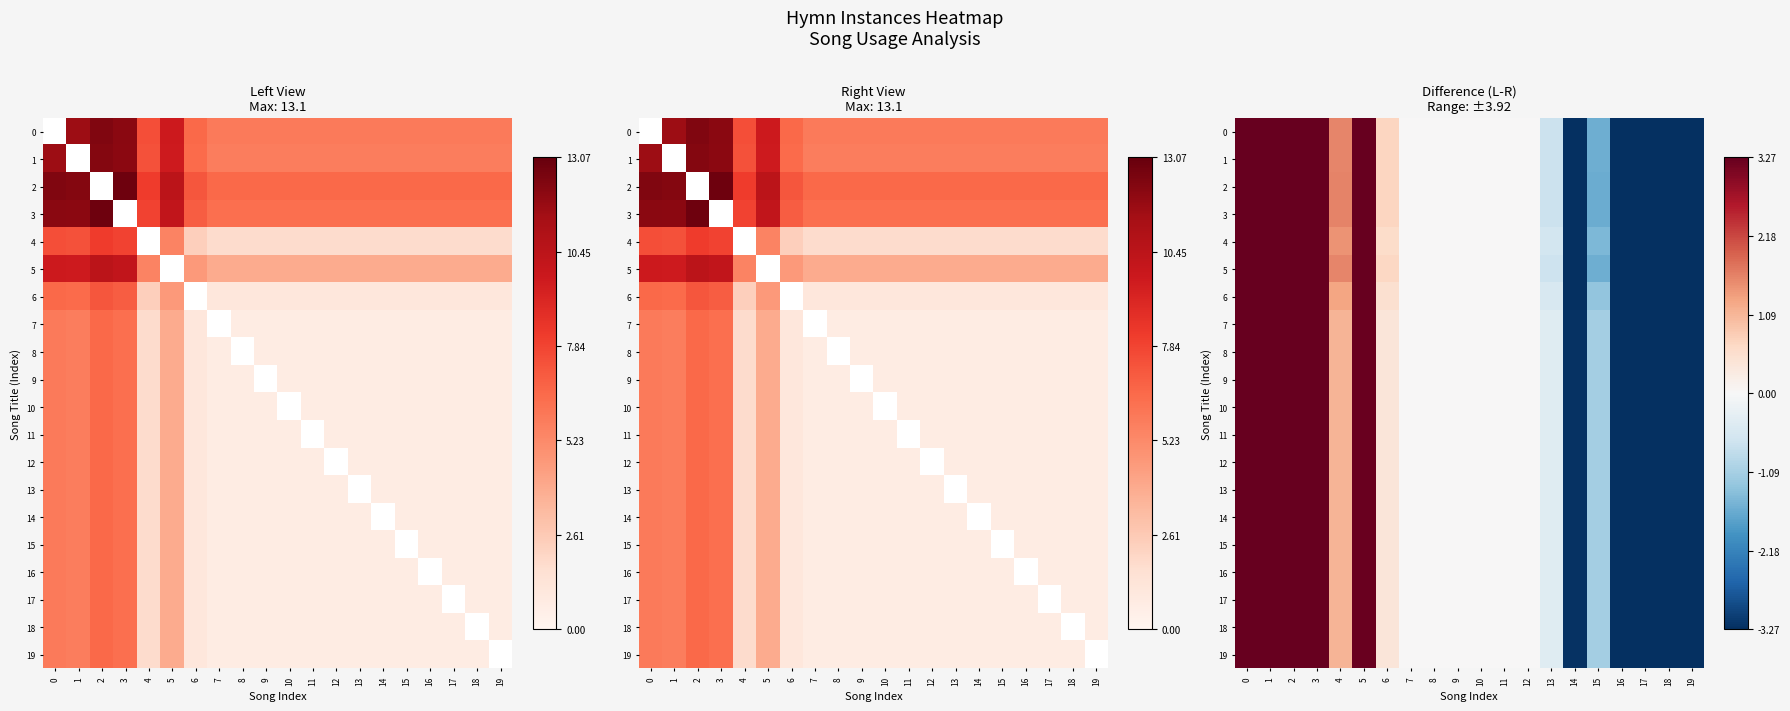

What is the difference between the row_1 values at 0 and 2?

0.7